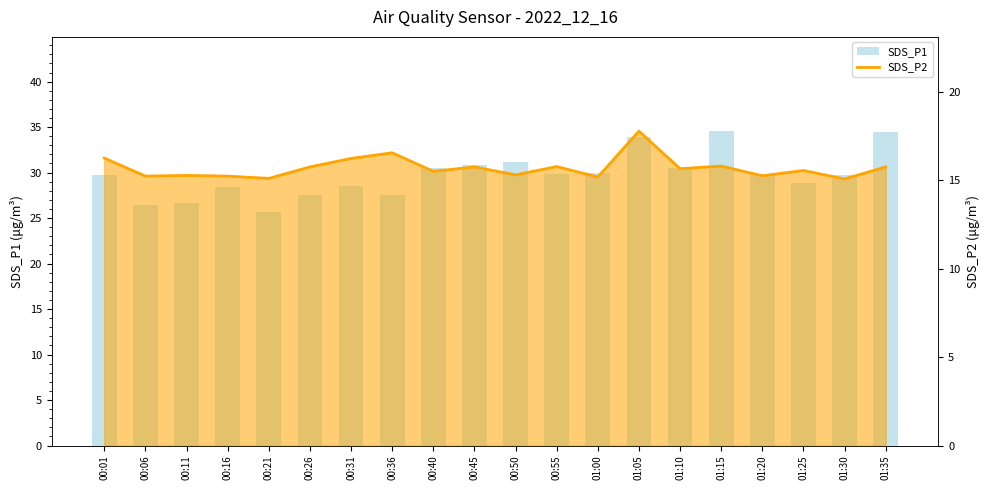

What is the difference between the values at 00:55 and 01:35?

4.7